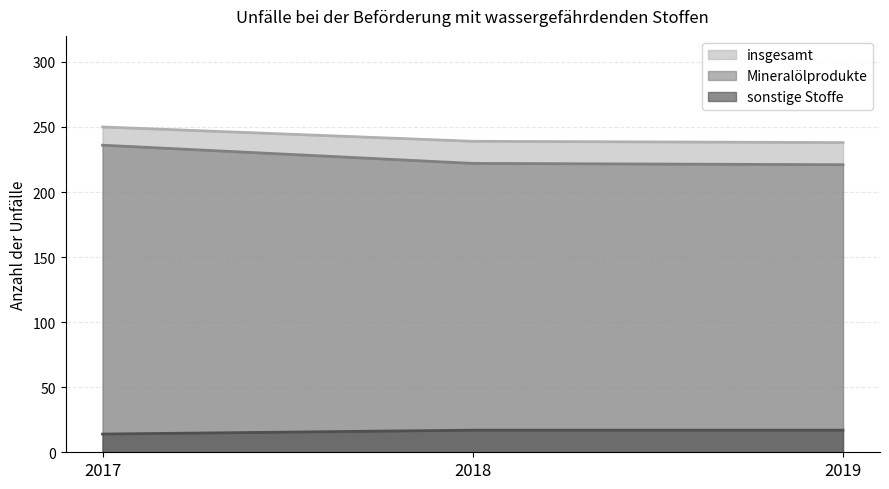

What is the difference between the maximum and minimum values in the sonstige Stoffe series?

3